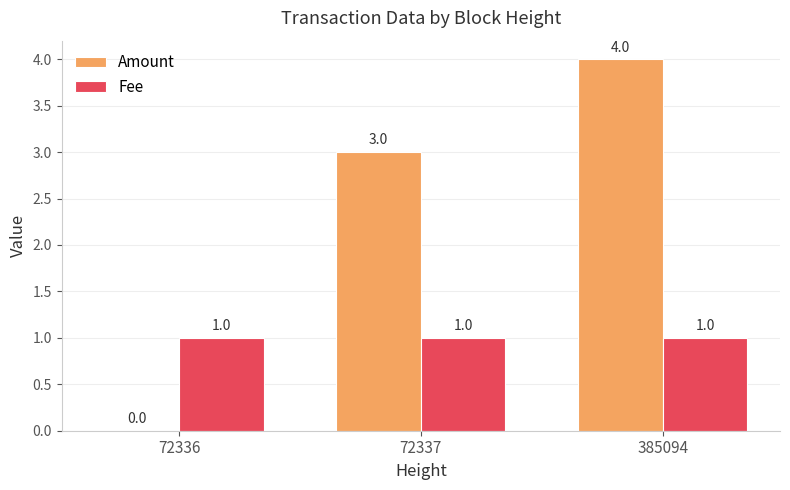

Read the Amount value at 72337.

3